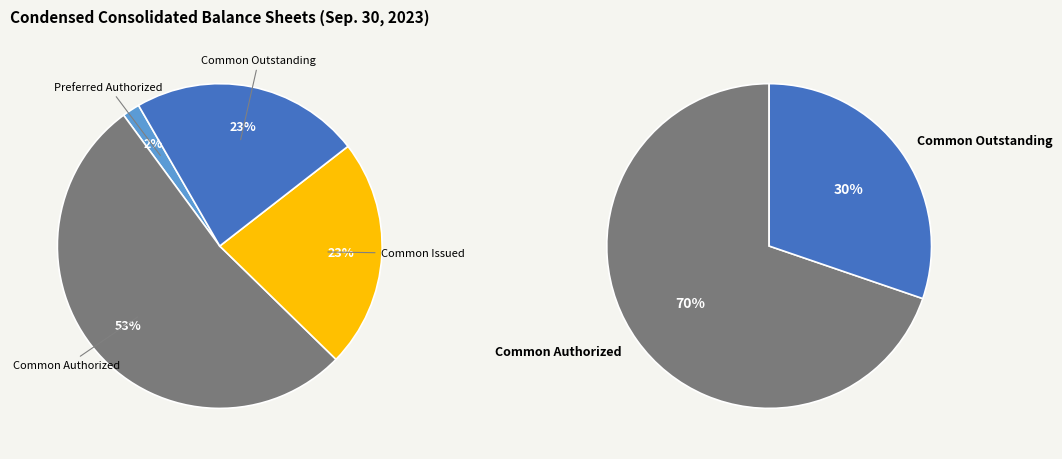

True or false: Common Authorized accounts for 40% of the total.

False